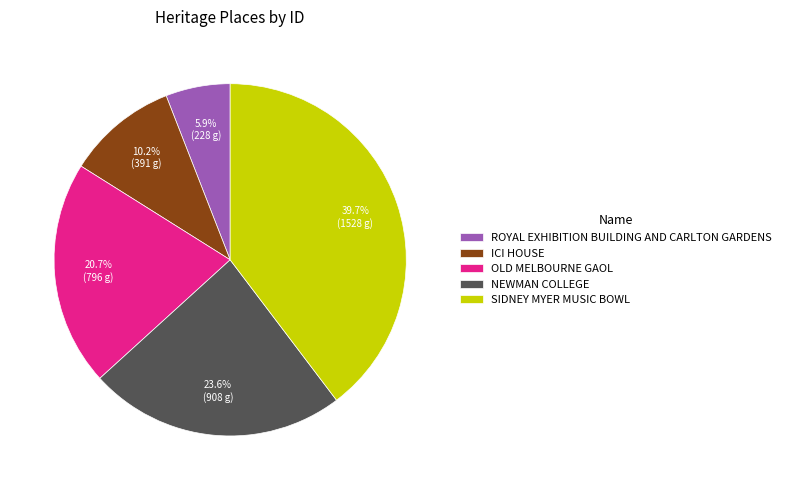

What portion of the pie excludes NEWMAN COLLEGE?

76.4%